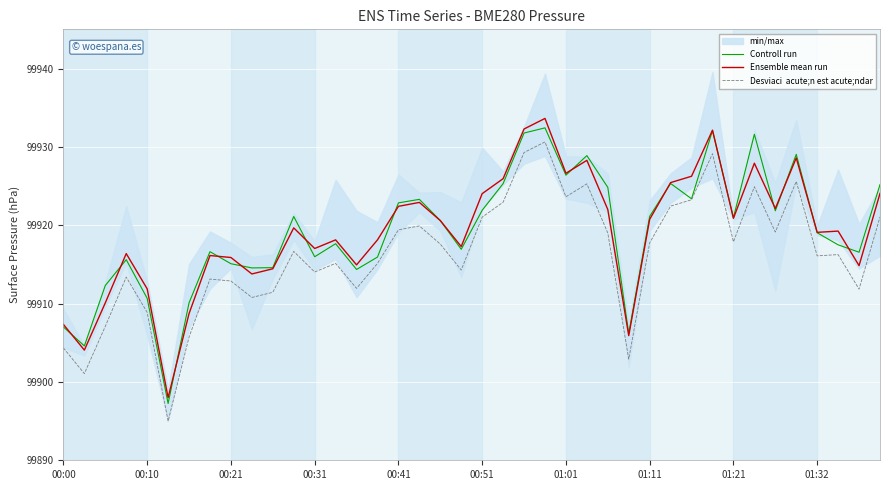

True or false: Desviaci  acute;n est acute;ndar and Ensemble mean run cross at least once.

False